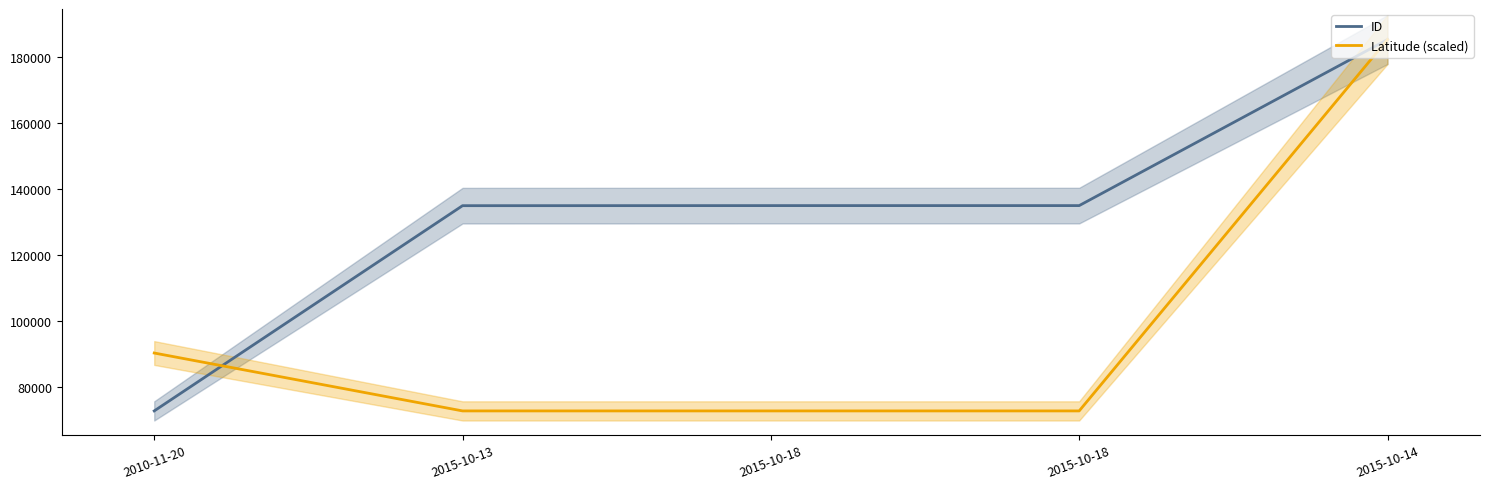

Which series has the widest spread of values?

ID